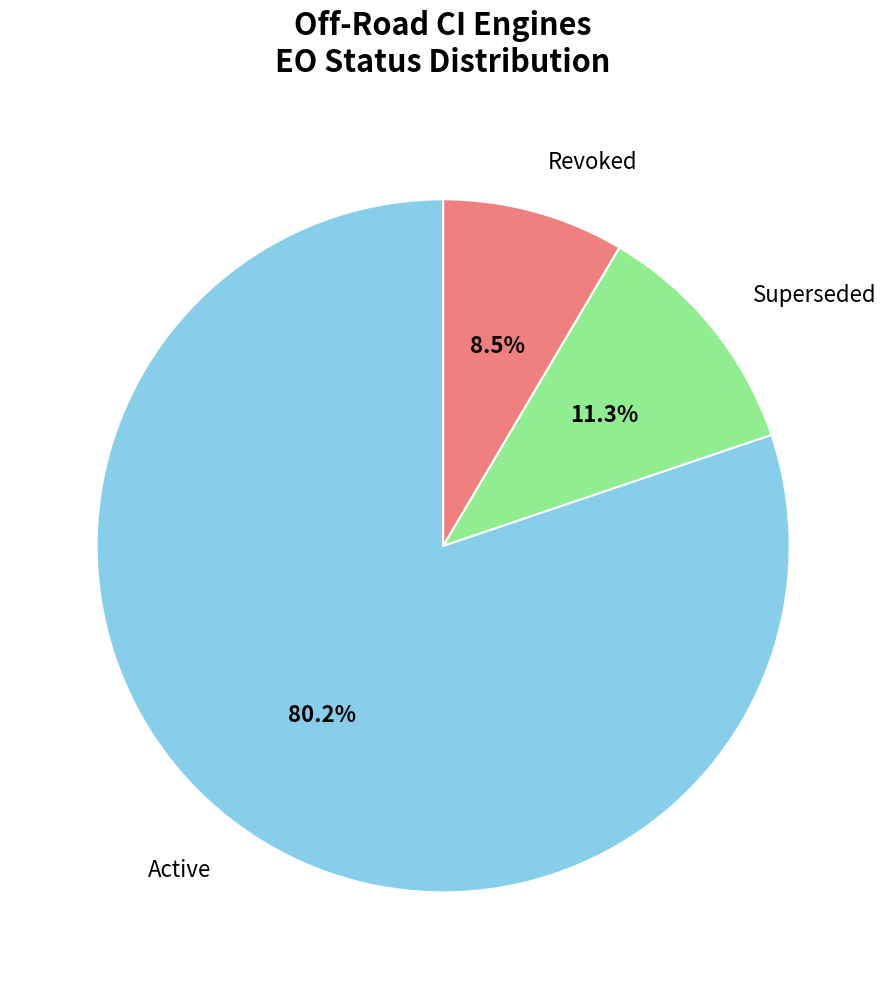

Is there a majority slice in this chart?

Yes